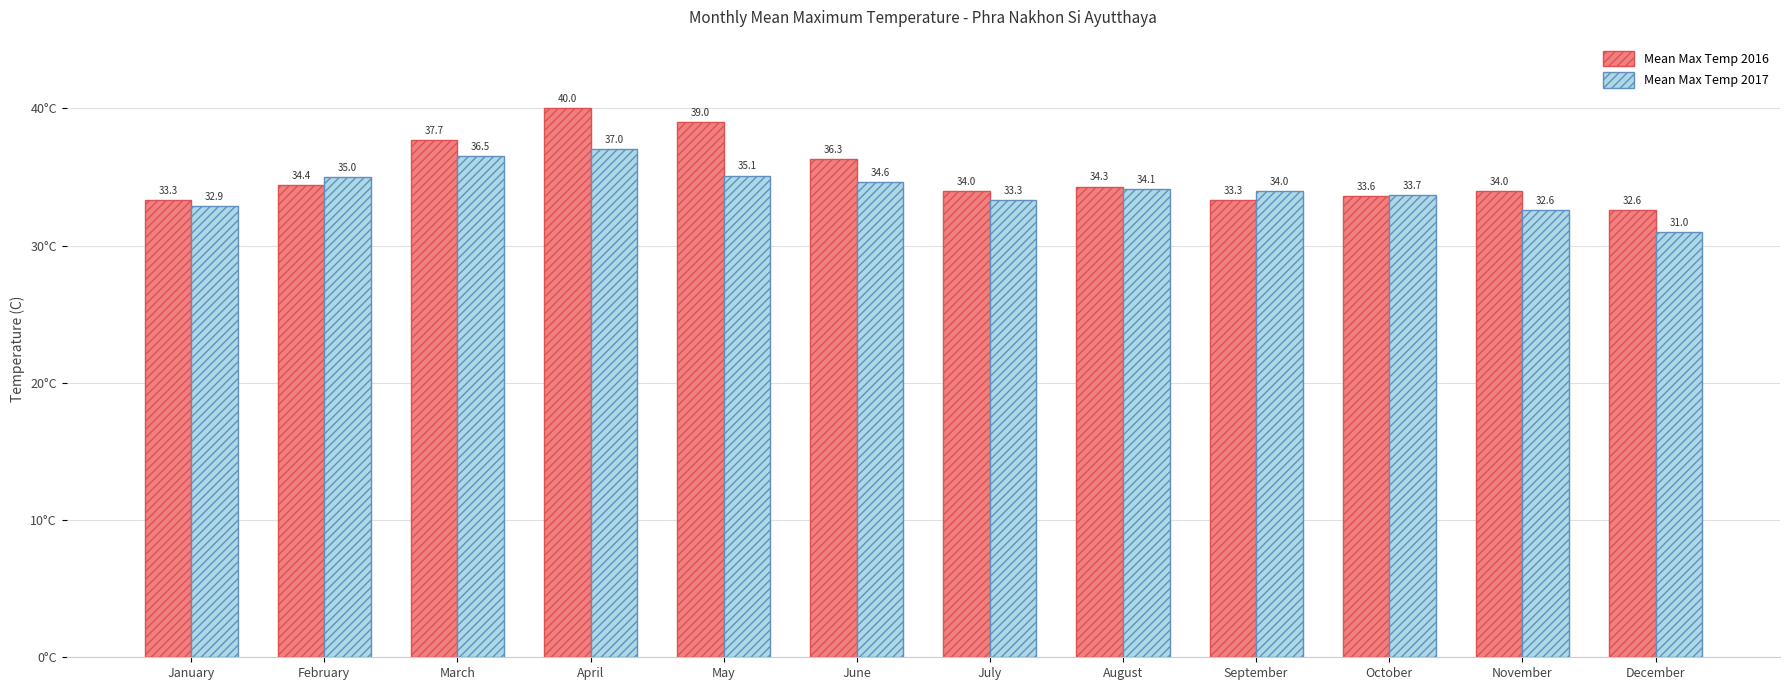

Rank the categories by Mean Max Temp 2017 value from lowest to highest.

December, November, January, July, October, September, August, June, February, May, March, April